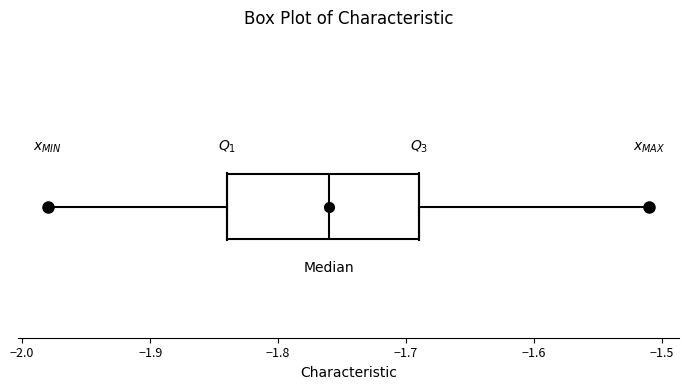

Where is the left edge of the box on the x-axis? The values are not printed on the chart, so give them approximately, as read against the axis.

-1.84